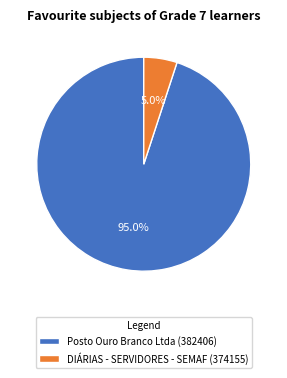

To the nearest percent, what is the difference between the largest and smallest slice percentages?

90%